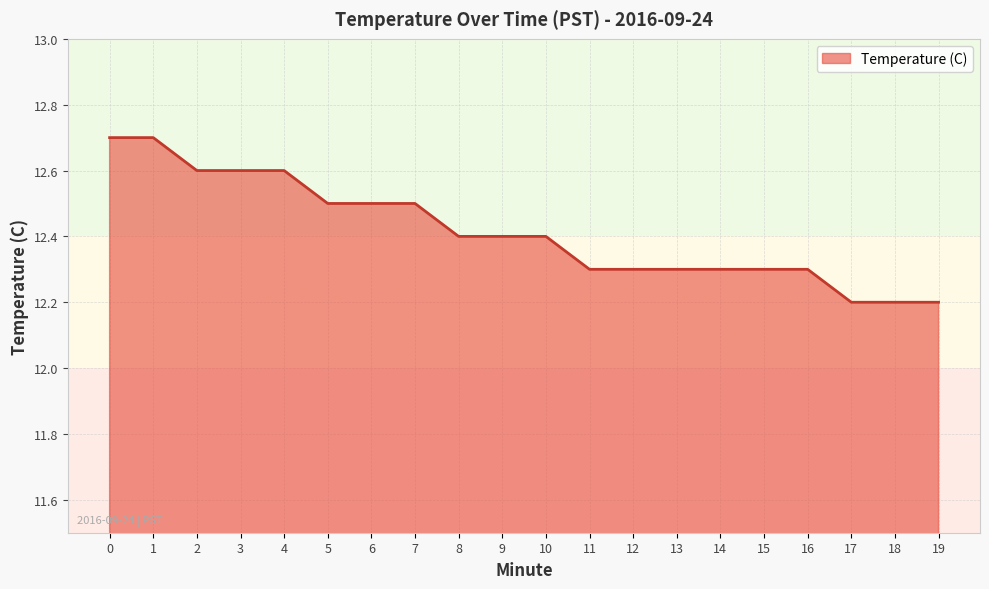

Count the values in the range 12 to 13.

20